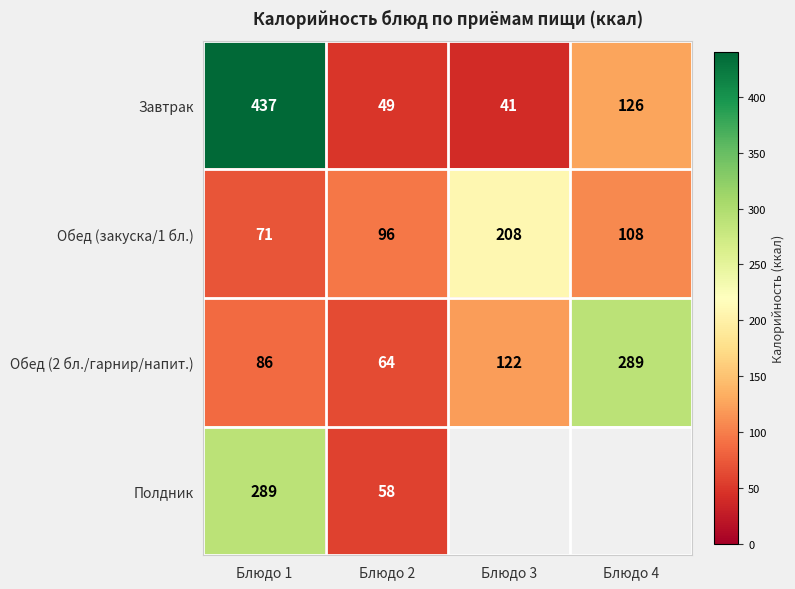

What is the difference between the second highest and second lowest values in the Обед (2 бл./гарнир/напит.) series?

36